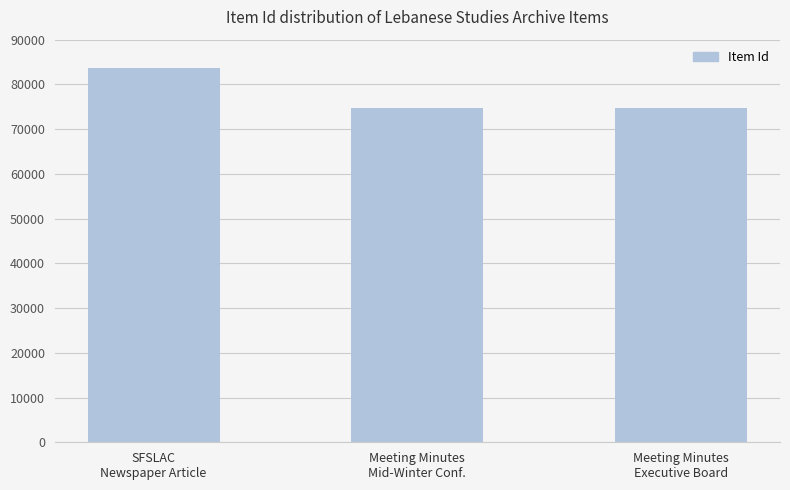

What is the sum of the values at SFSLAC
Newspaper Article and Meeting Minutes
Mid-Winter Conf.?

158399